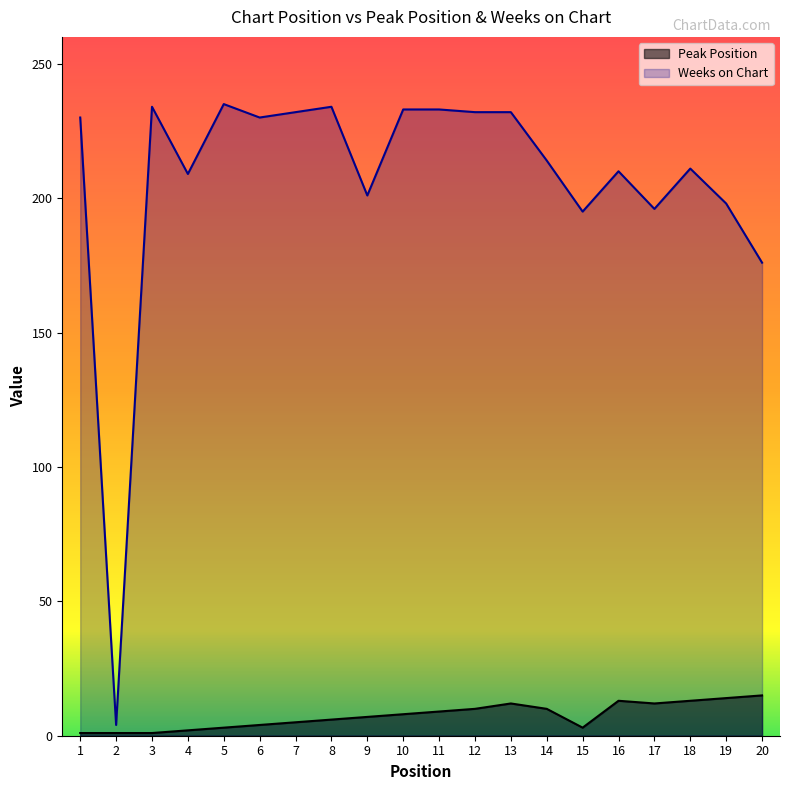

What is the smallest value displayed?

1